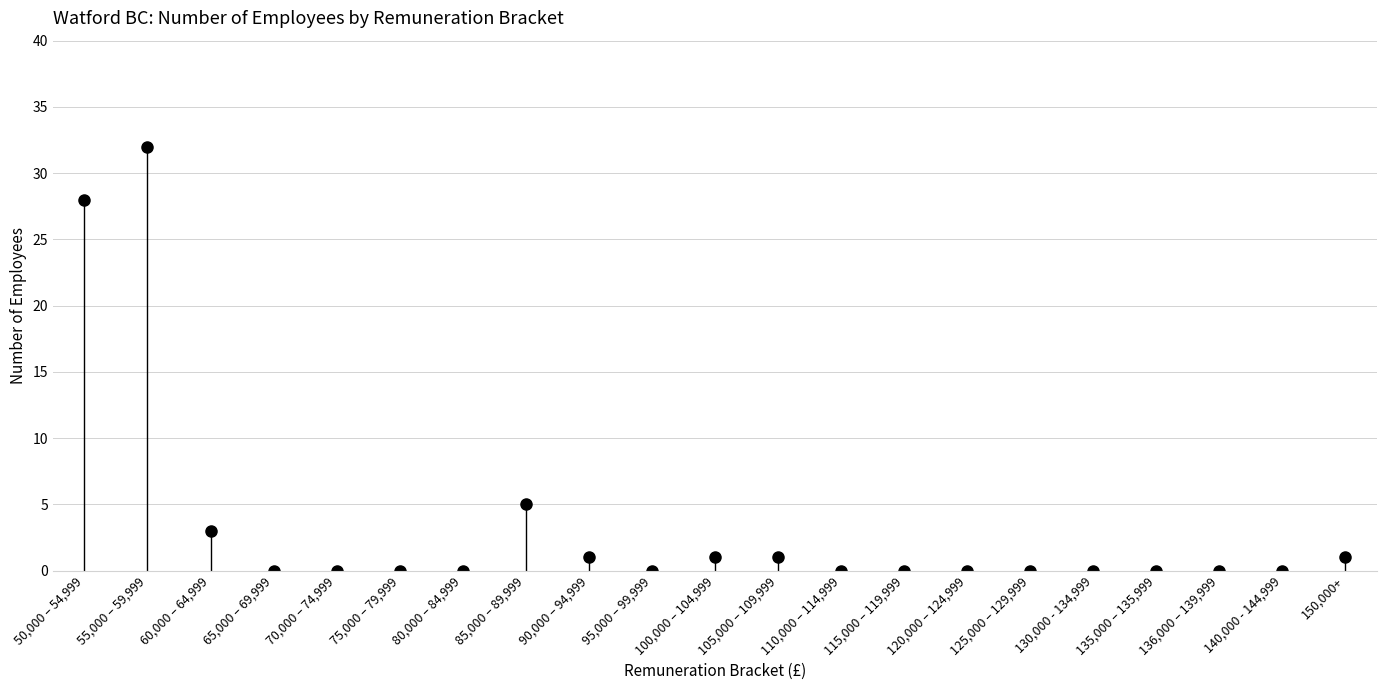

How many values exceed 0?

8